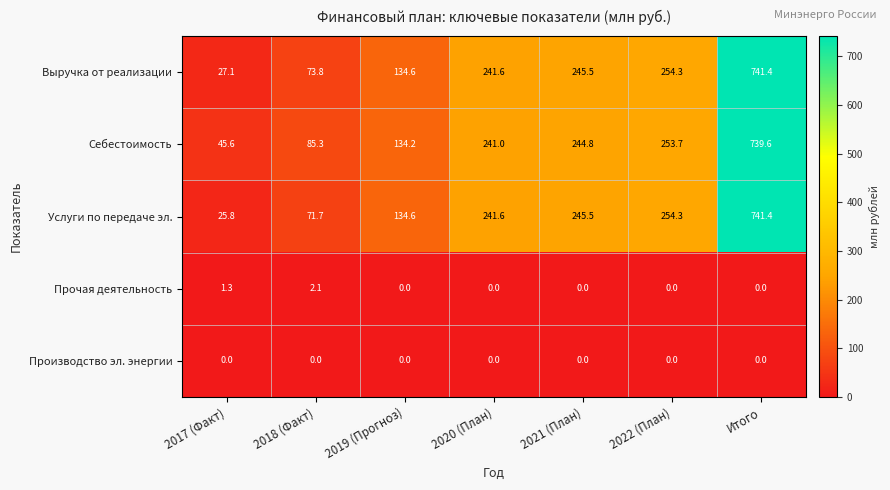

What is the difference between the second highest and second lowest values in the Прочая деятельность series?

1.3